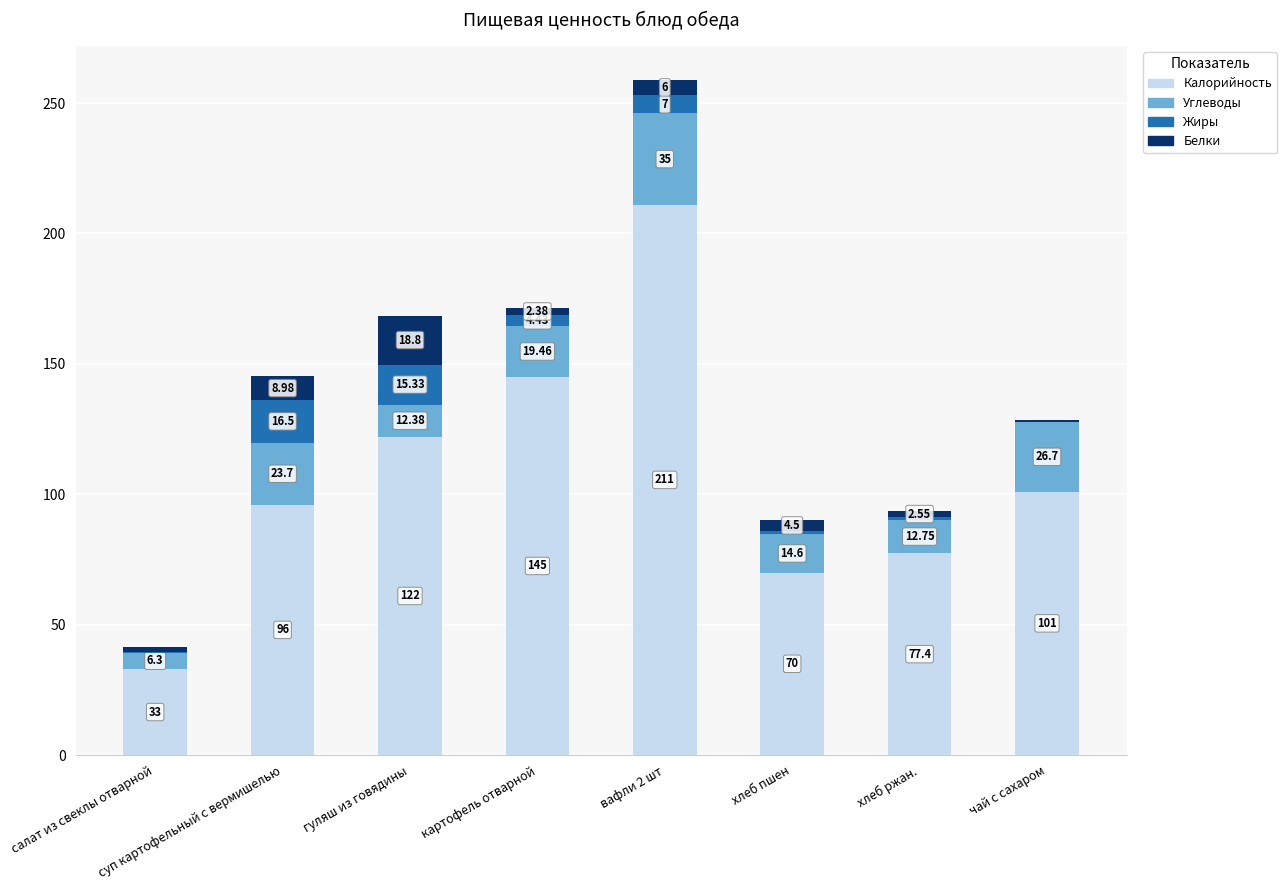

At which category is the sum across all series the highest?

вафли 2 шт